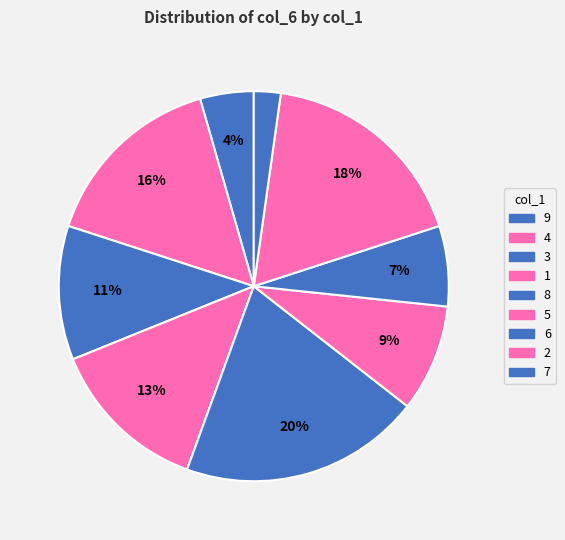

How many segments does this pie chart have?

9